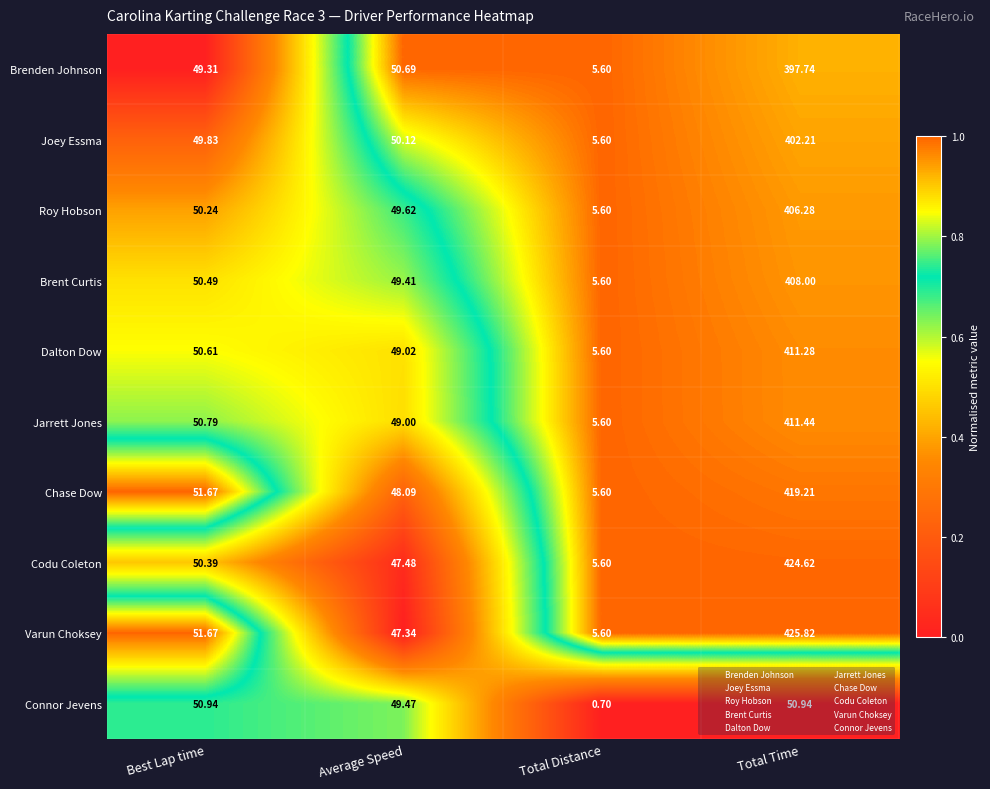

At which label is Roy Hobson closest to 205?

Best Lap time